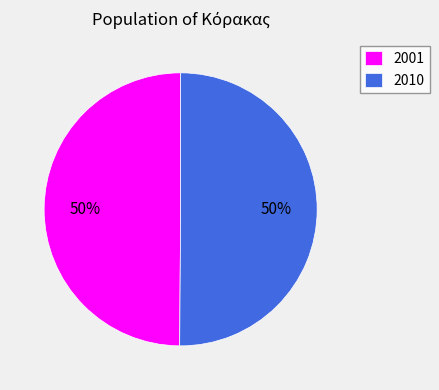

Count the number of slices in the pie.

2